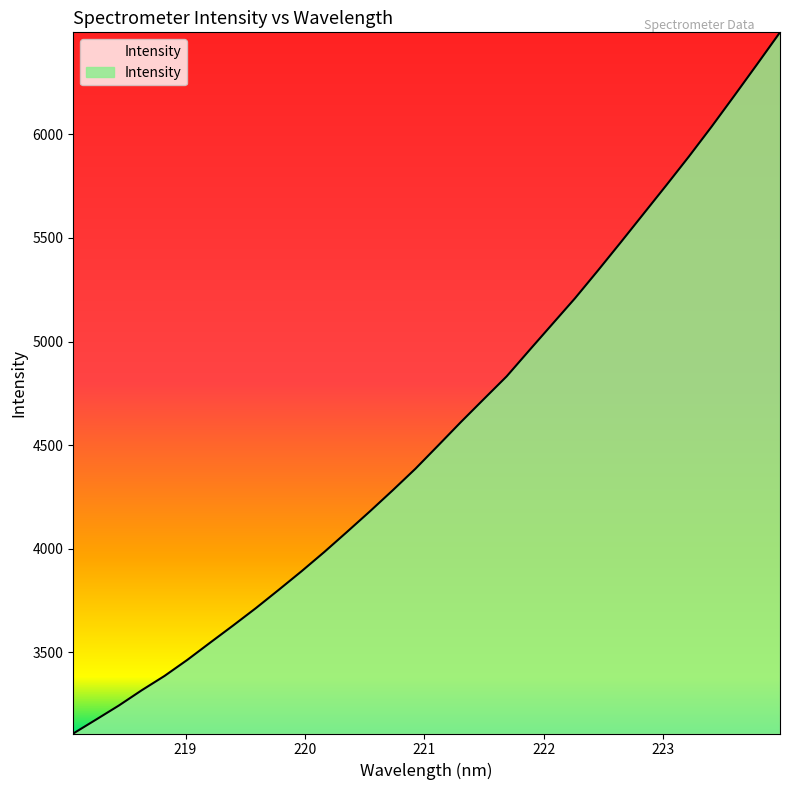

What is the difference between the maximum and minimum values?

3383.4